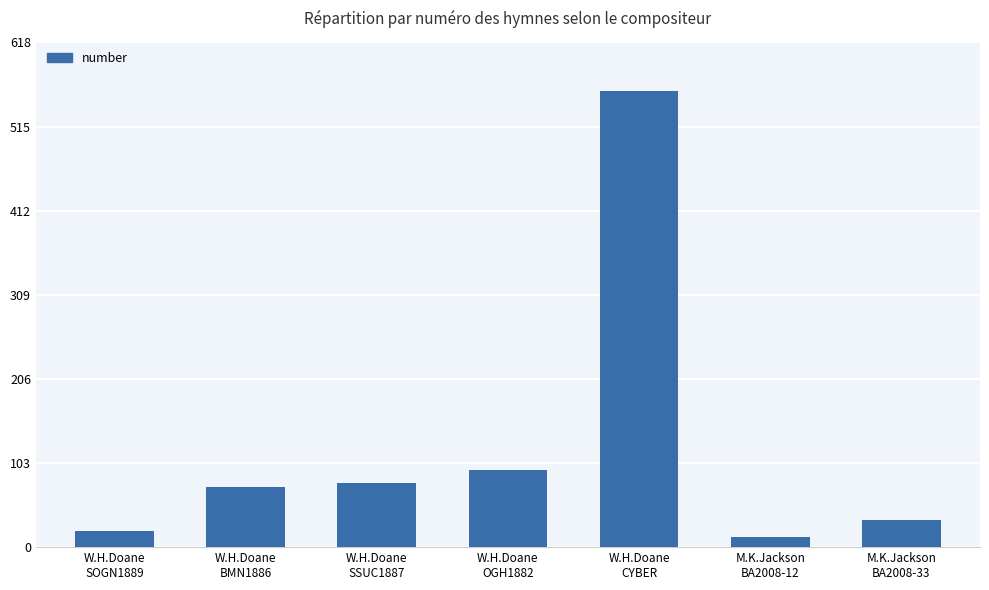

What is the label of the 3rd bar from the right?

W.H.Doane
CYBER